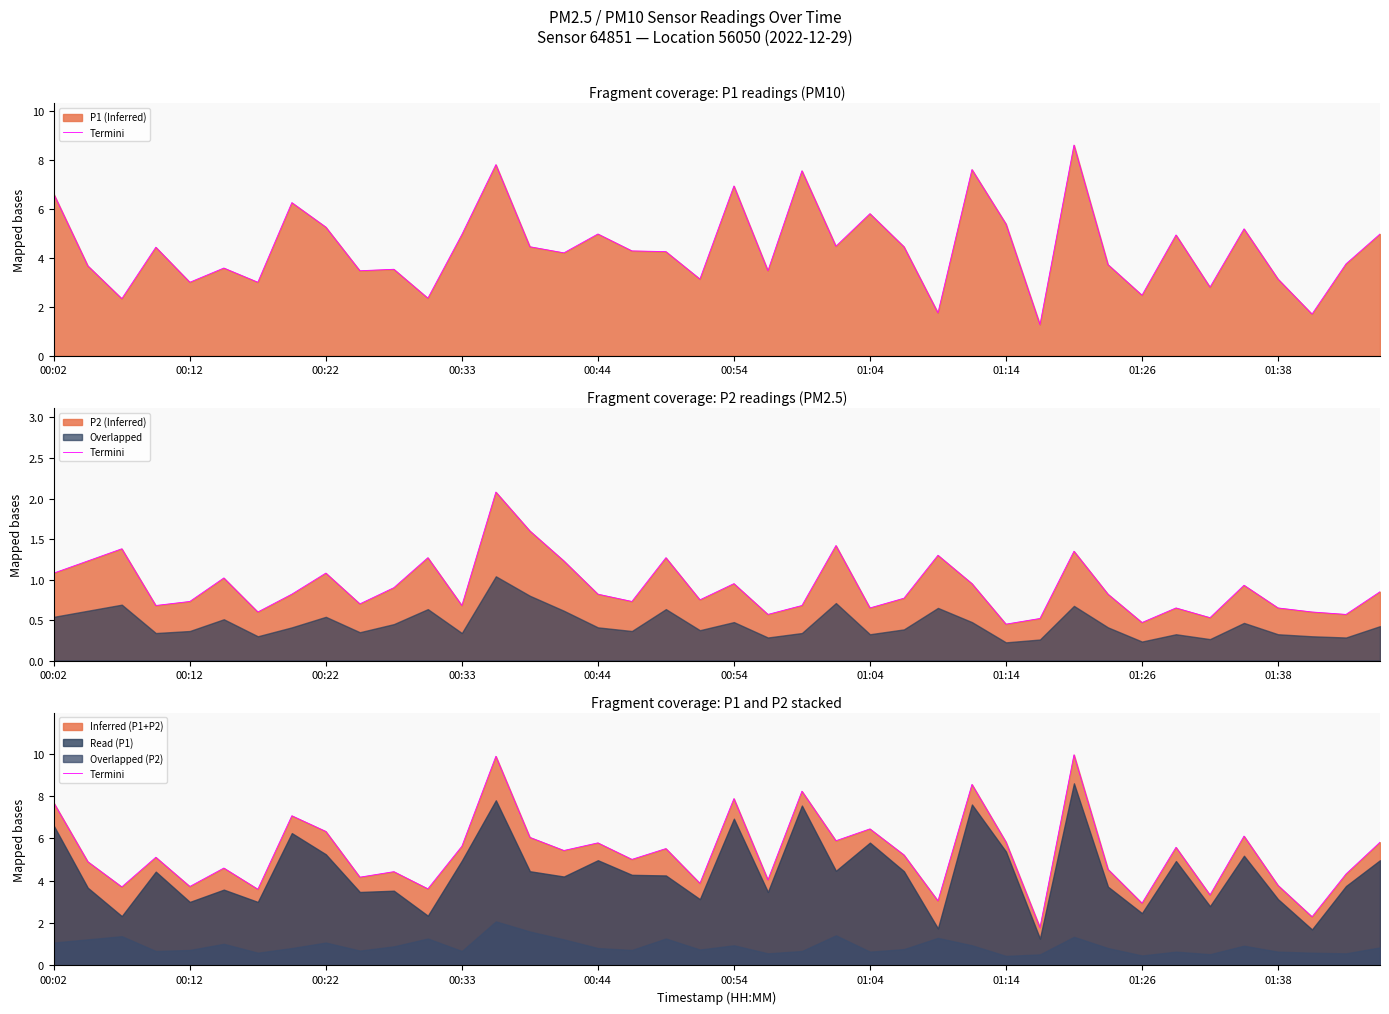

Where does the data first go above 5?

00:02